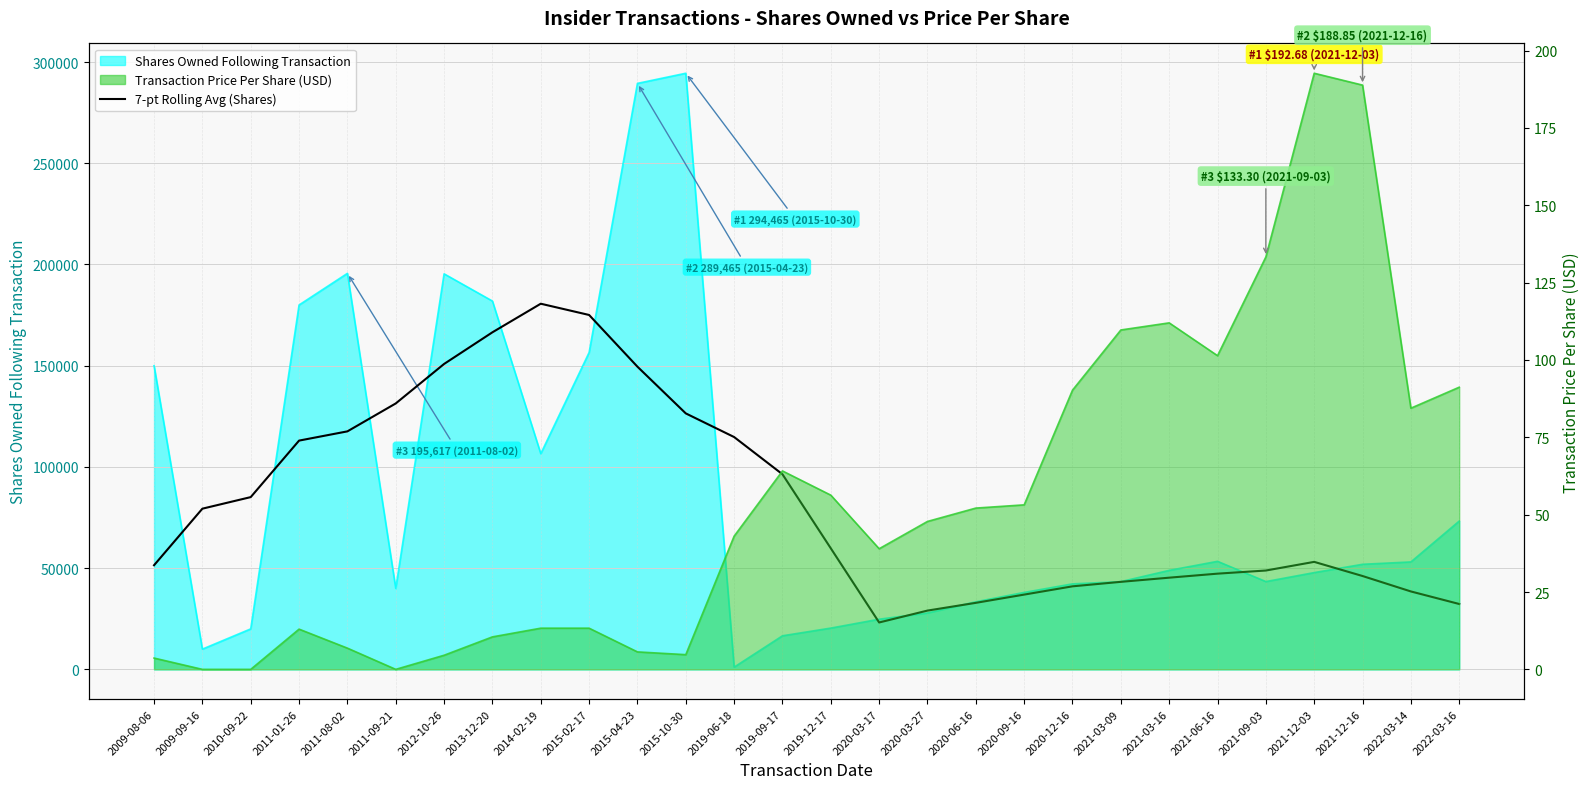

List the labels in order of value, smallest first.

2020-03-17, 2020-03-27, 2022-03-16, 2020-06-16, 2020-09-16, 2022-03-14, 2020-12-16, 2021-03-09, 2021-03-16, 2021-12-16, 2021-06-16, 2021-09-03, 2009-08-06, 2021-12-03, 2019-12-17, 2009-09-16, 2010-09-22, 2019-09-17, 2011-01-26, 2019-06-18, 2011-08-02, 2015-10-30, 2011-09-21, 2015-04-23, 2012-10-26, 2013-12-20, 2015-02-17, 2014-02-19